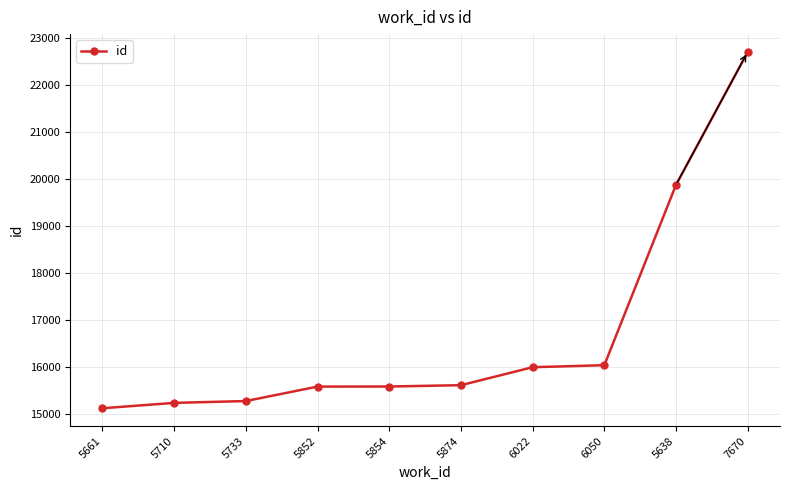

Which has a higher value, 7670 or 5733?

7670